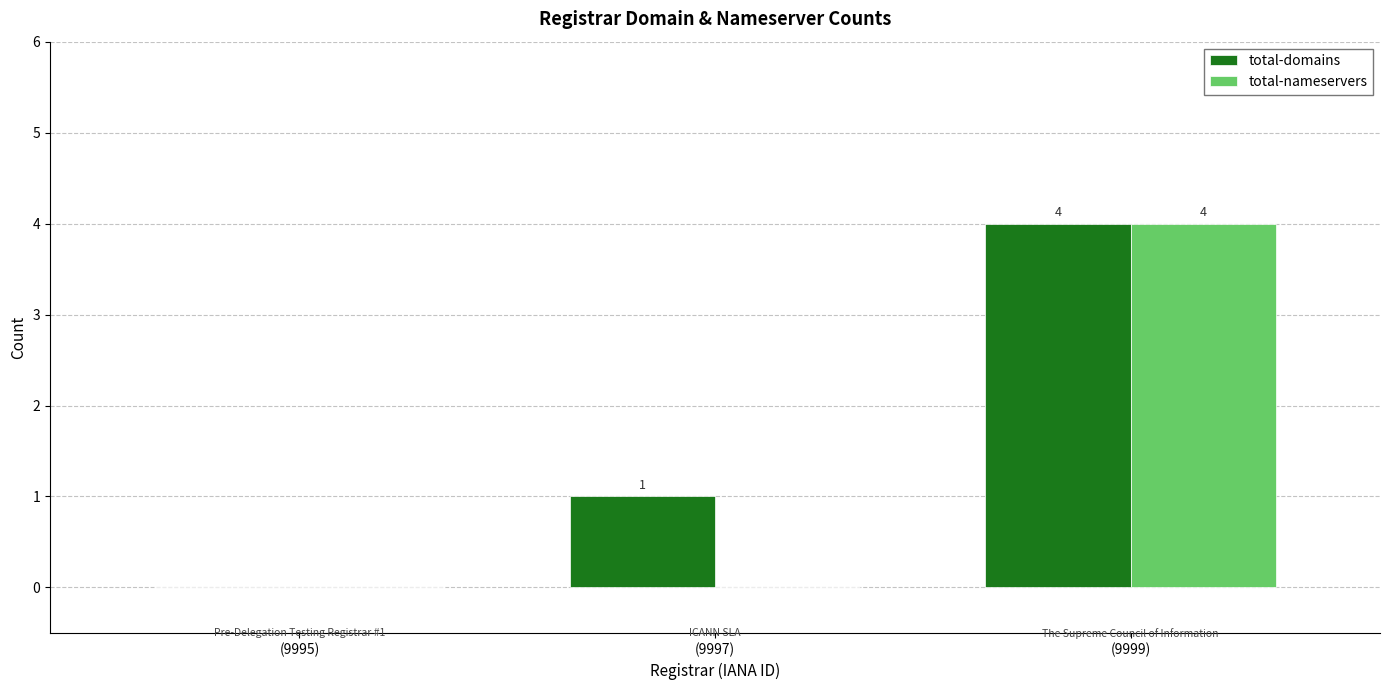

How many positive values does the total-nameservers series have?

1